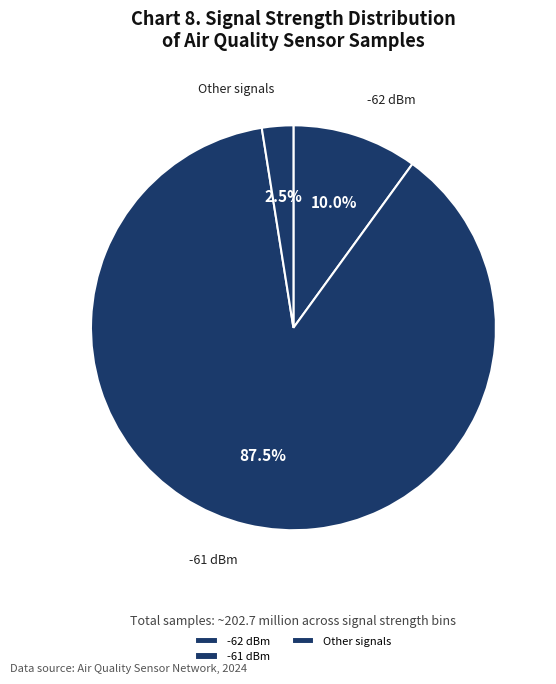

Which category has the smallest portion of the pie?

Other signals